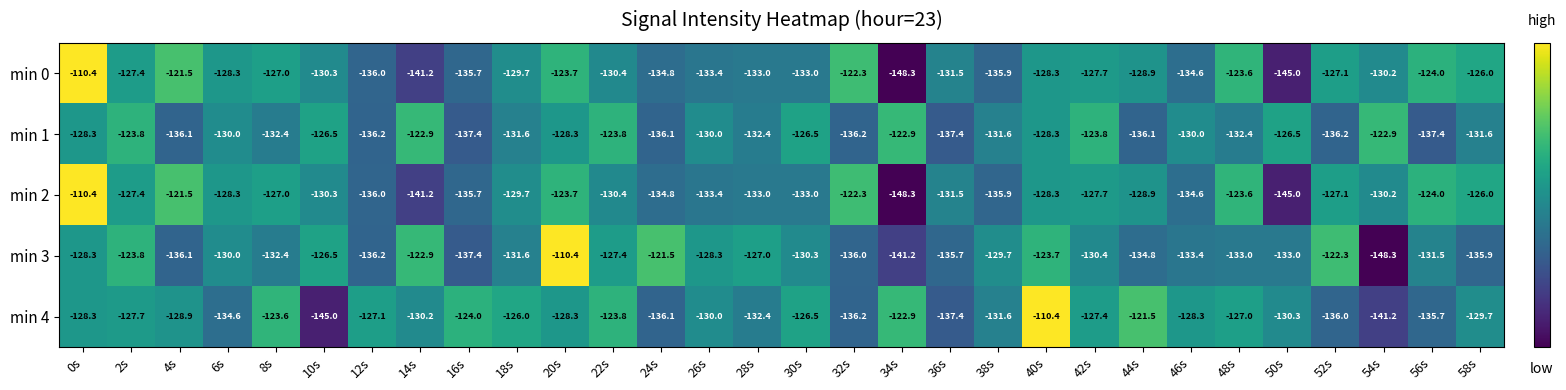

Which series has the largest total across all categories?

min 4